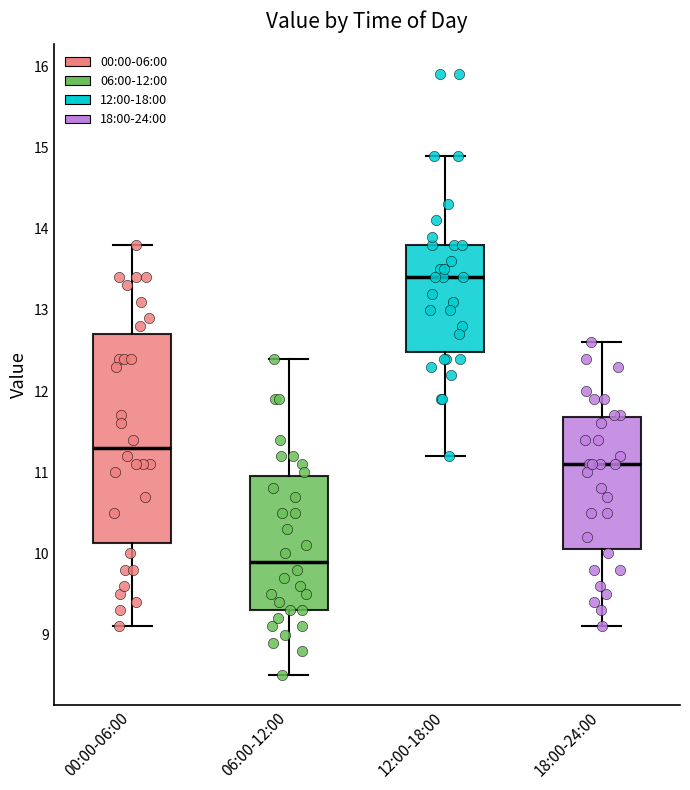

Which box has the lowest median line?

06:00-12:00